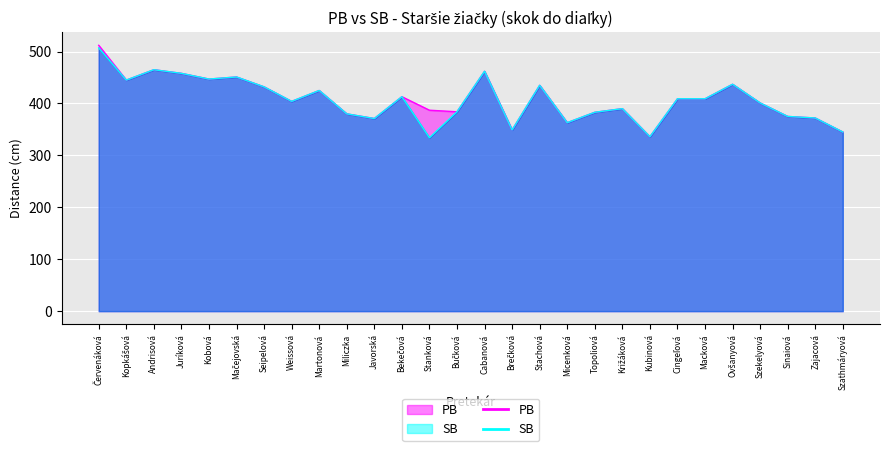

At which label does SB reach its peak?

Červenáková